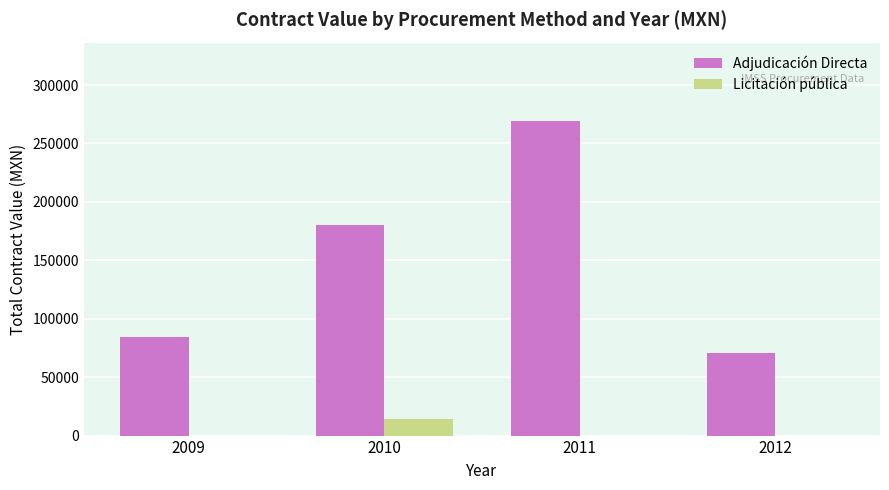

Which series changed the most between 2011 and 2012?

Adjudicación Directa